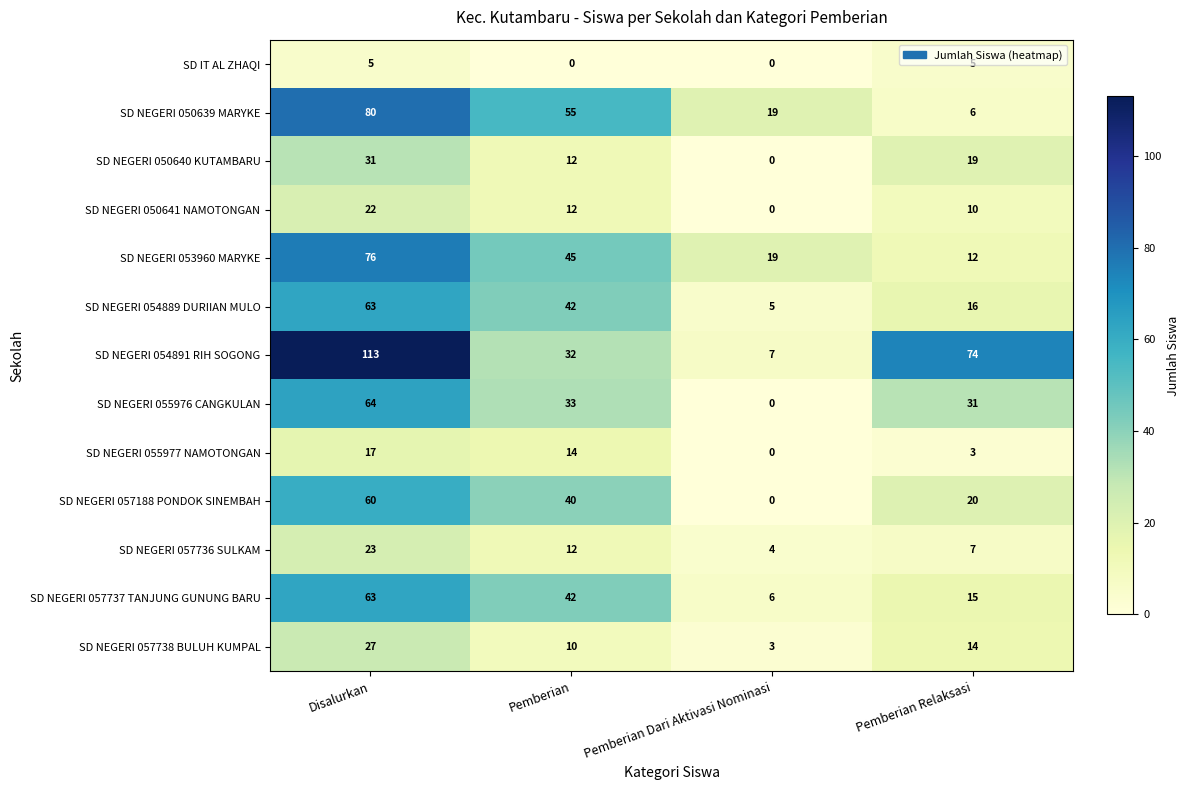

How many data points does each series have?

4